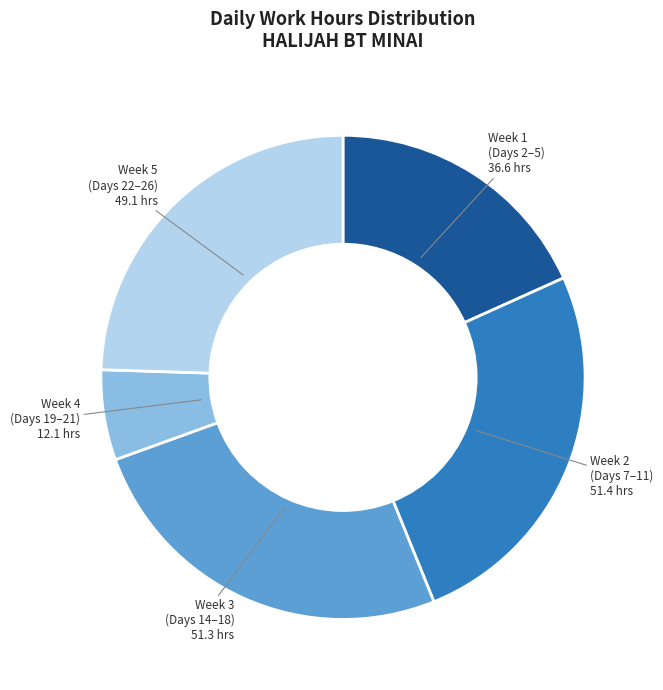

The Week 1 (Days 2–5) slice represents 28% of the pie. True or false?

False